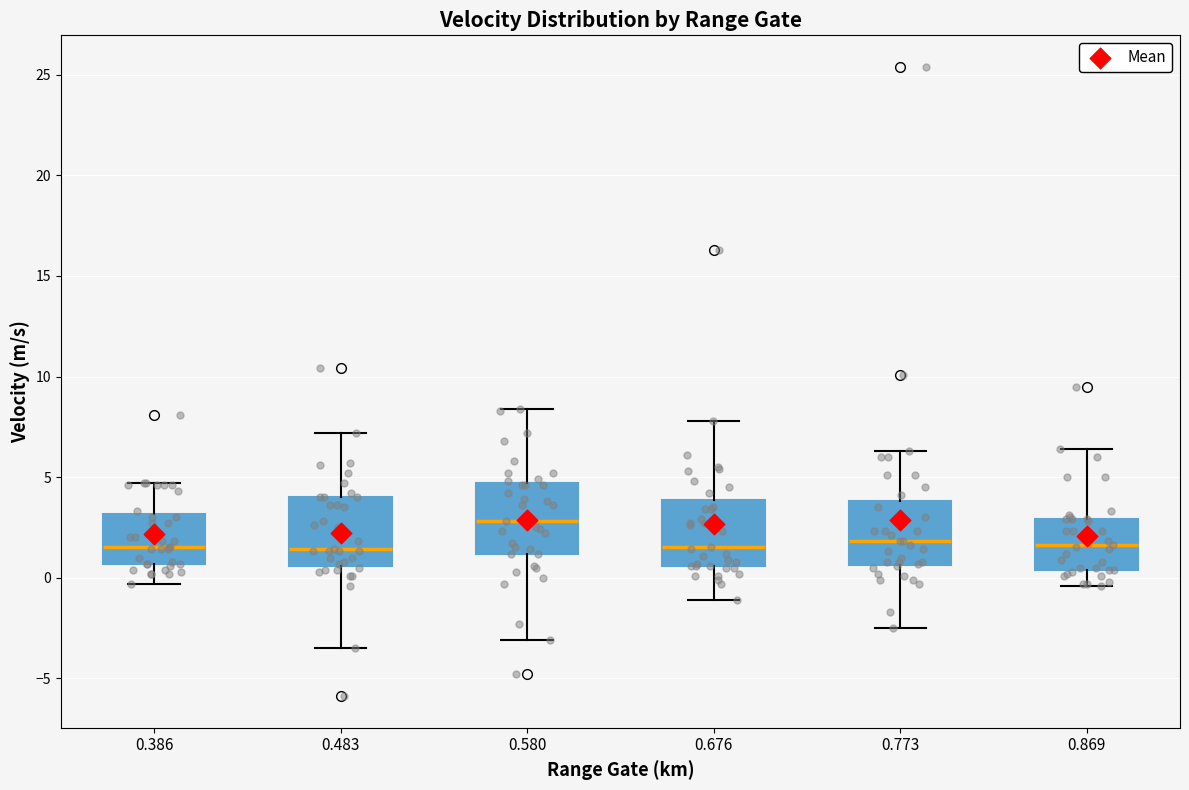

Where does the median line of the box at x = 0.483 sit on the y-axis? The values are not printed on the chart, so give them approximately, as read against the axis.

1.5